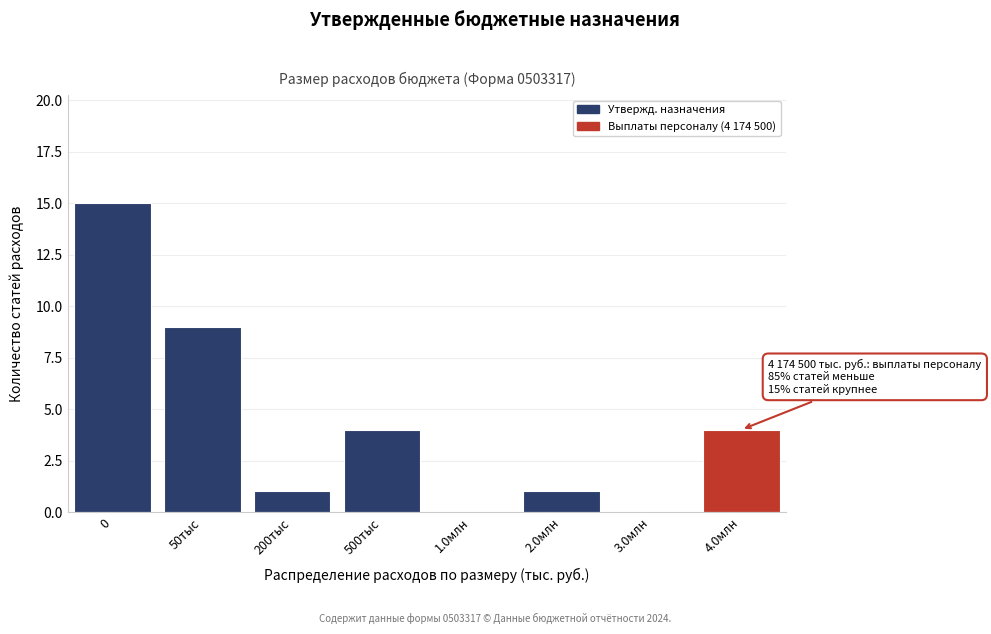

Is it true that the value at 4.0млн is 4?

True